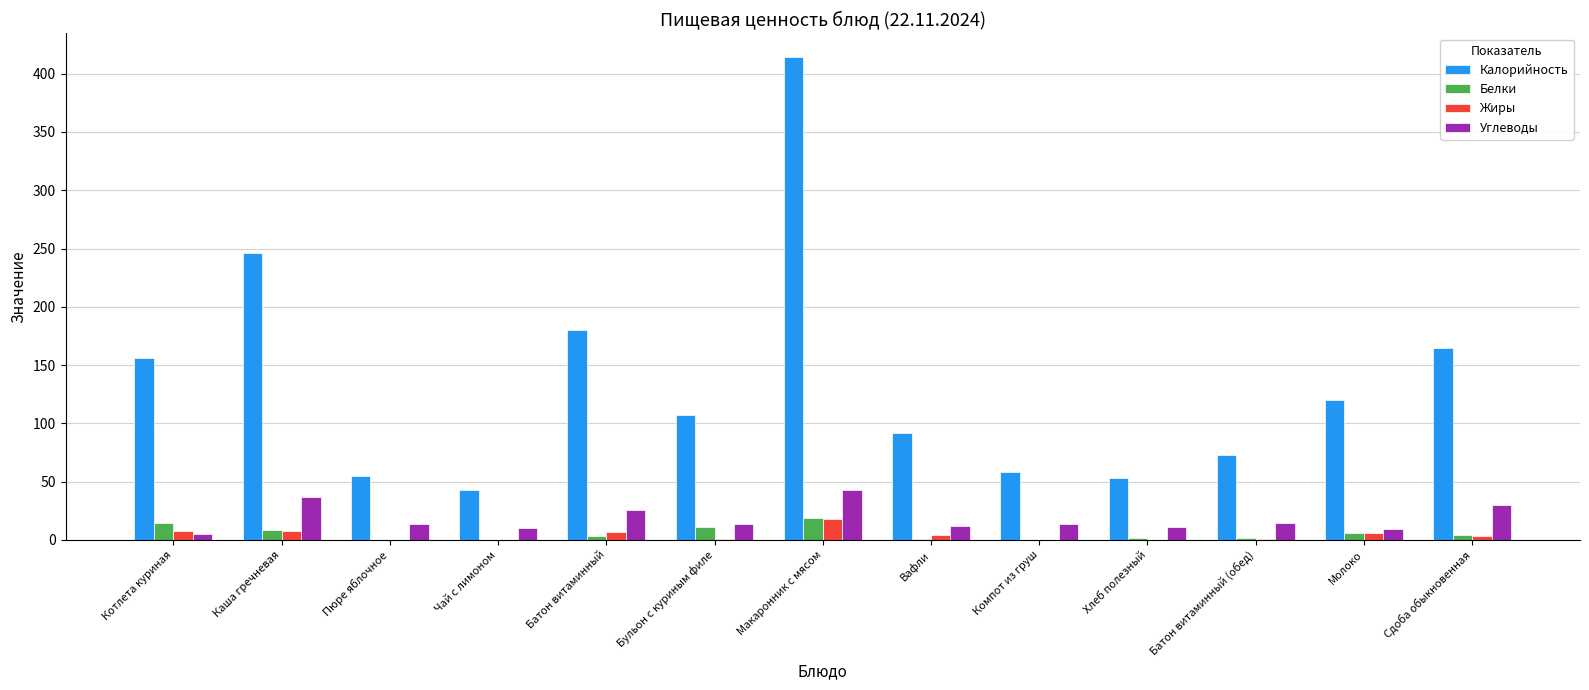

The Жиры series shows 4.5 at Вафли. True or false?

True